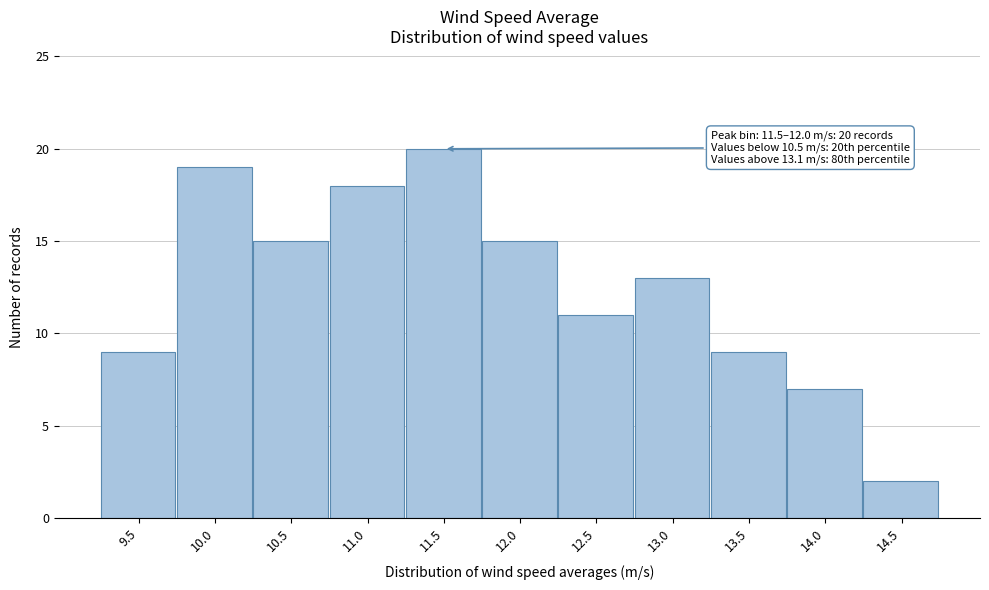

Reading right to left, transcribe all the data shown in this chart.

2	7	9	13	11	15	20	18	15	19	9